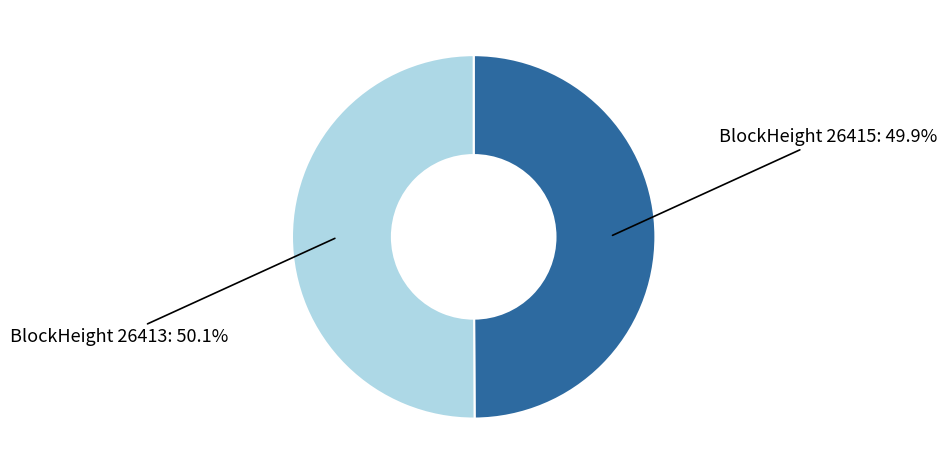

Is there any slice that represents more than half of the pie?

Yes